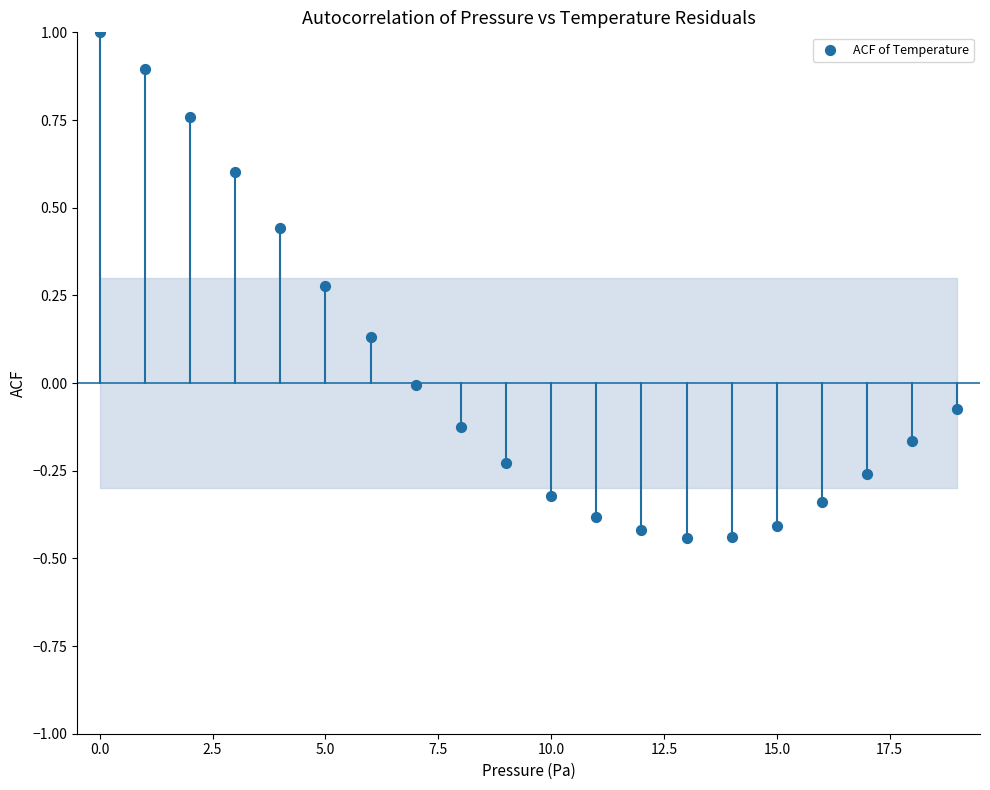

What is the range of Y values (max minus min)?

1.4